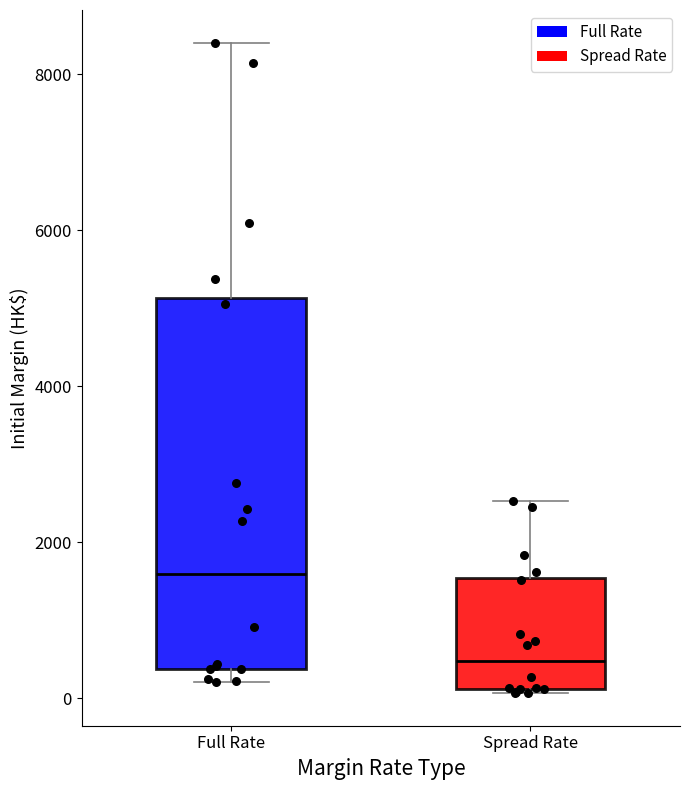

Where does the upper whisker of the box for Full Rate end on the y-axis? The values are not printed on the chart, so give them approximately, as read against the axis.

8400